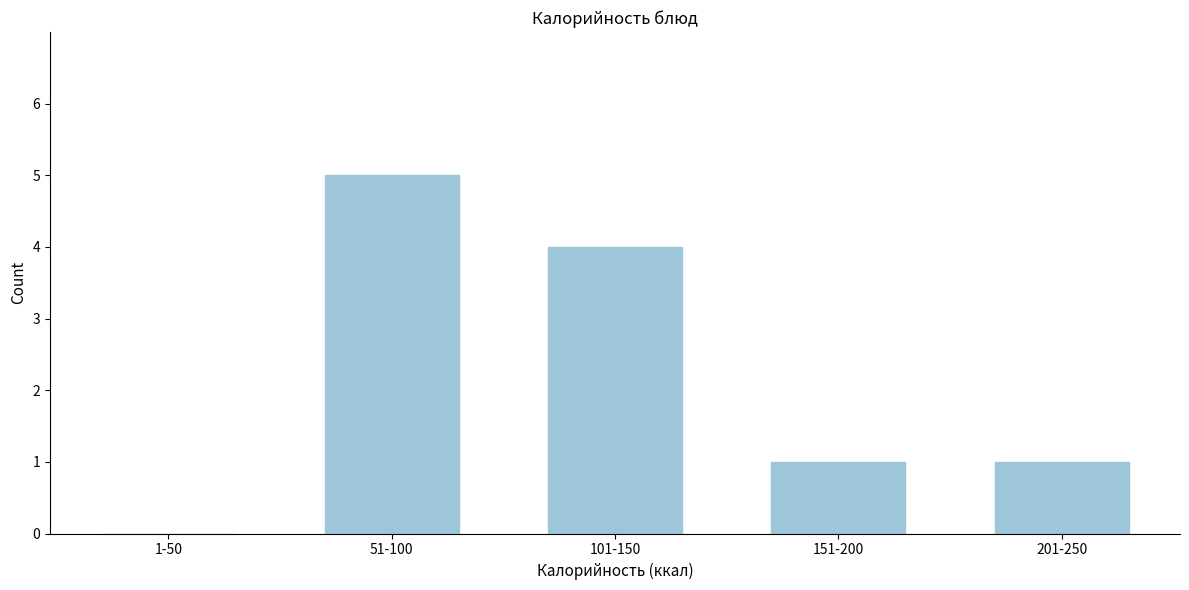

Reading right to left, transcribe all the data shown in this chart.

201-250=1	151-200=1	101-150=4	51-100=5	1-50=0